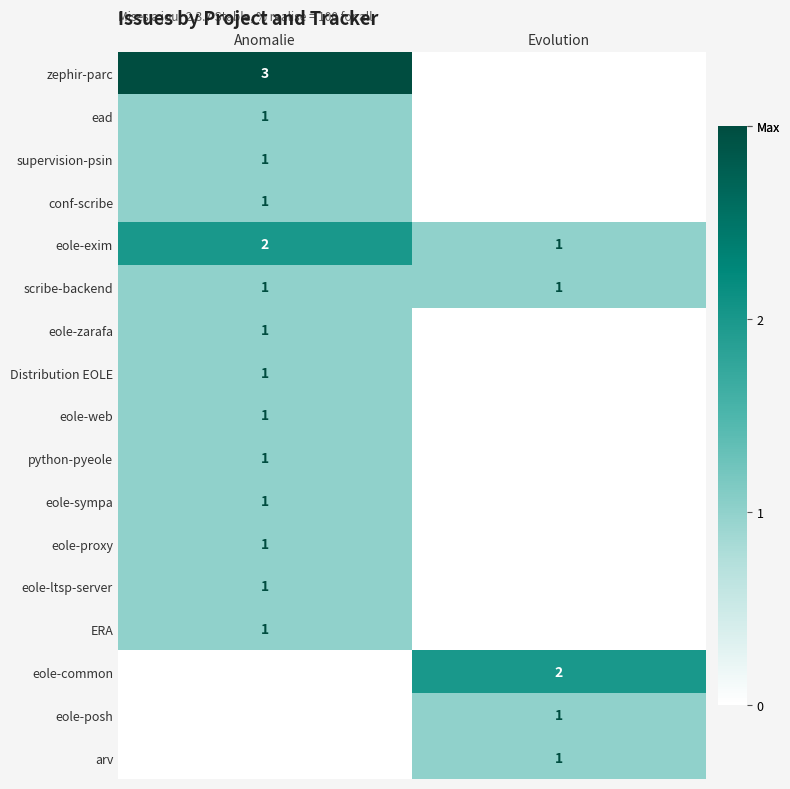

Is it true that supervision-psin equals 1 at Anomalie?

True